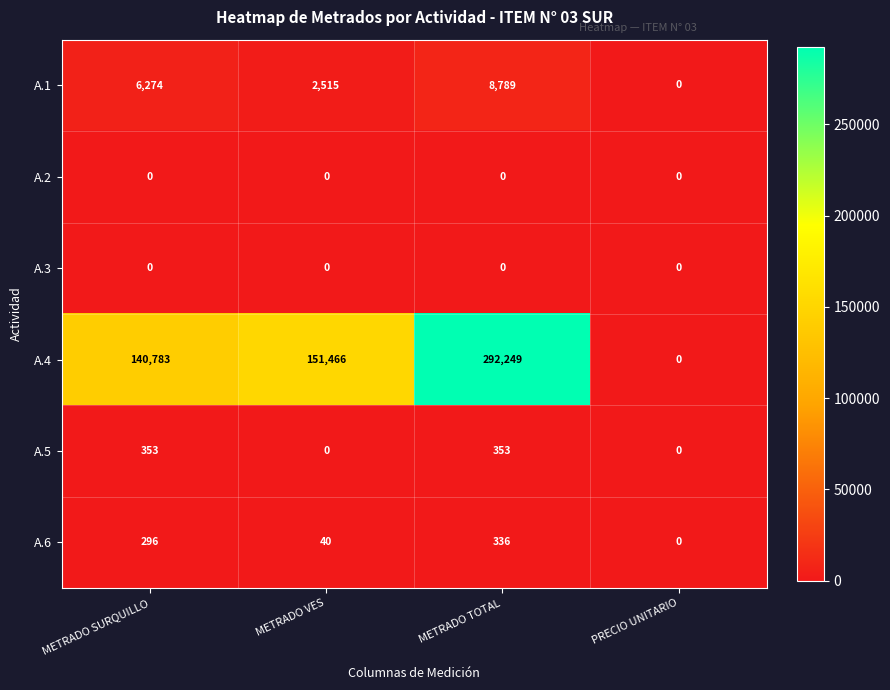

Reading left to right, list all the values displayed in this chart.

A.1: 6274	2515	8789	0
A.2: 0	0	0	0
A.3: 0	0	0	0
A.4: 140783	151466	292249	0
A.5: 353	0	353	0
A.6: 296	40	336	0